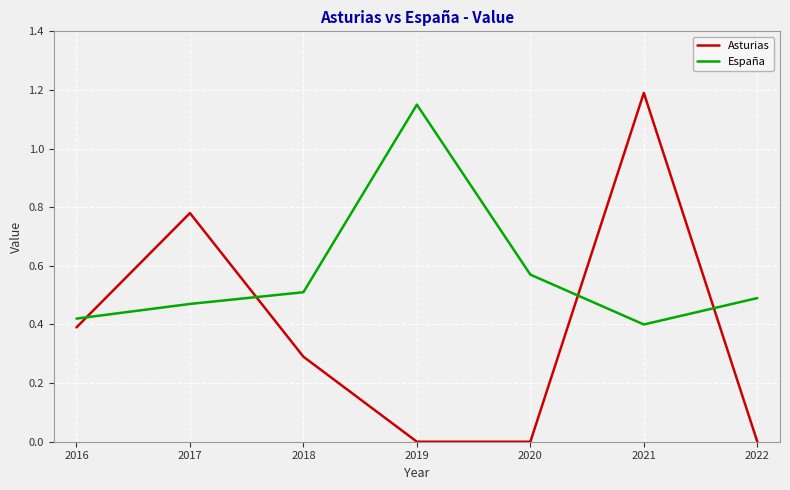

Read the Asturias value at 2018.

0.3